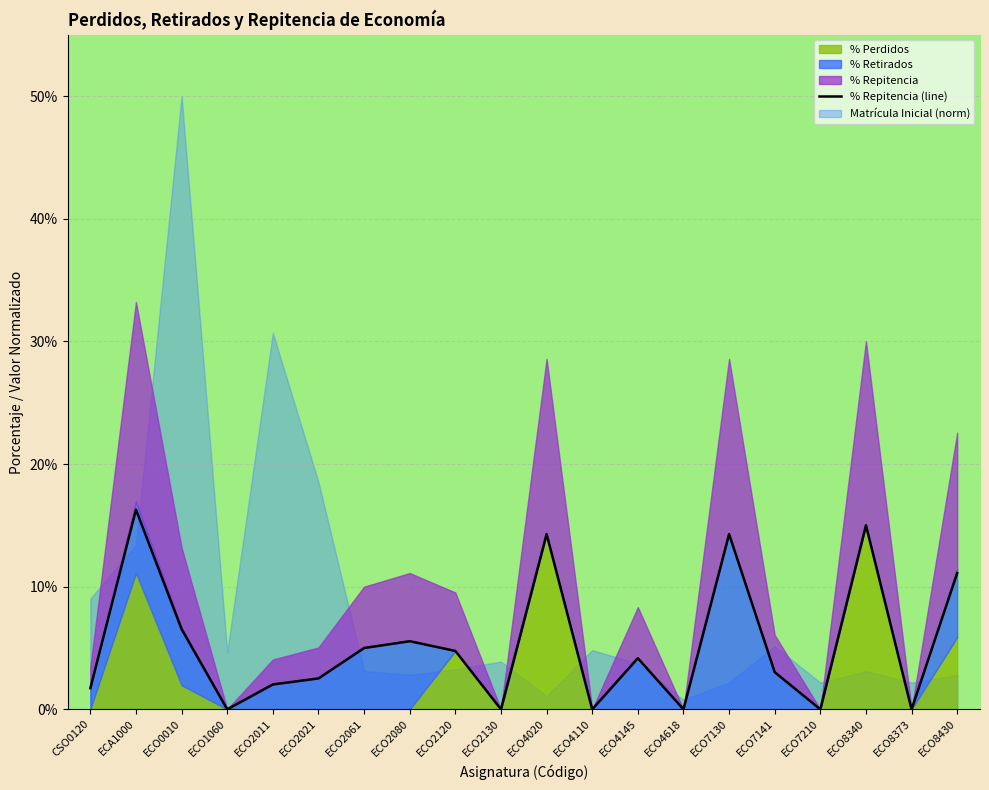

Is it true that the value at ECO2061 is 0.0?

False